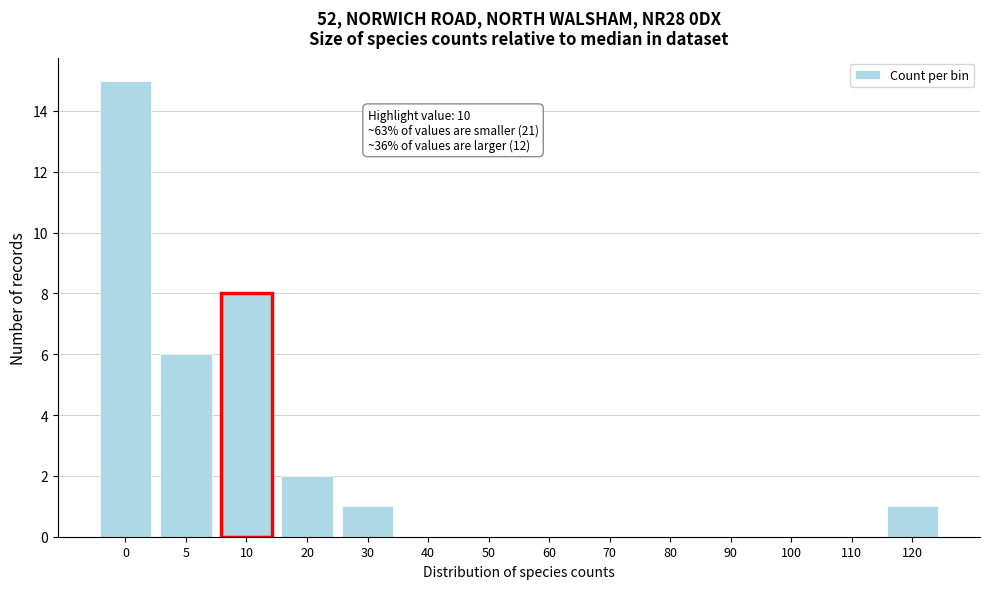

Reading right to left, transcribe all the data shown in this chart.

120=1	110=0	100=0	90=0	80=0	70=0	60=0	50=0	40=0	30=1	20=2	10=8	5=6	0=15